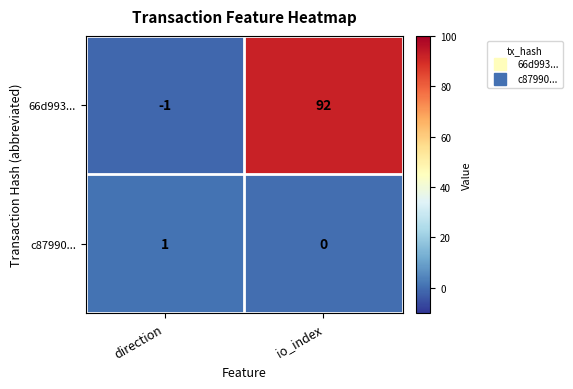

Reading right to left, transcribe all the data shown in this chart.

66d993...: 92	-1
c87990...: 0	1